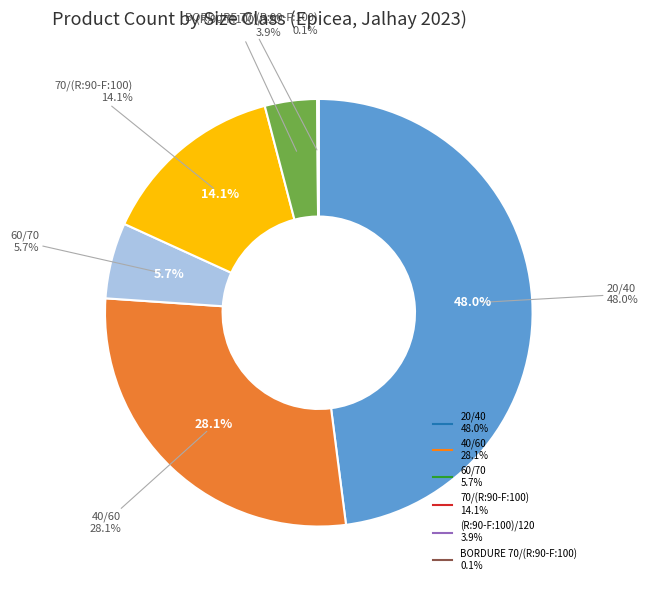

Count the number of slices in the pie.

6